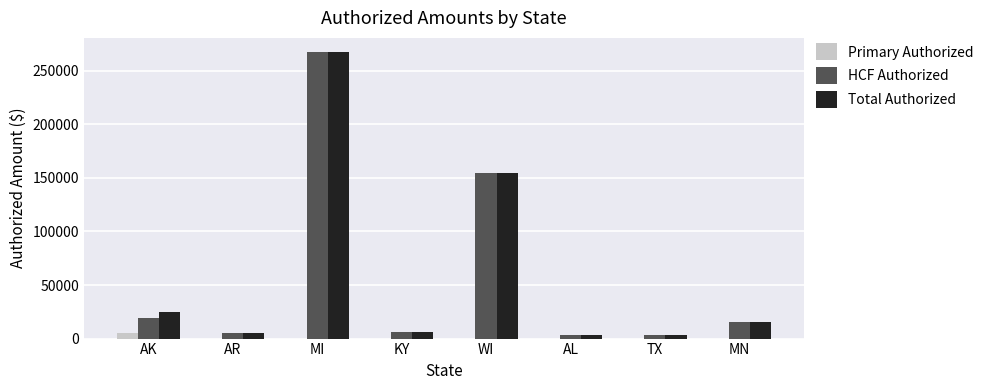

The Total Authorized series shows 154984.3 at WI. True or false?

True